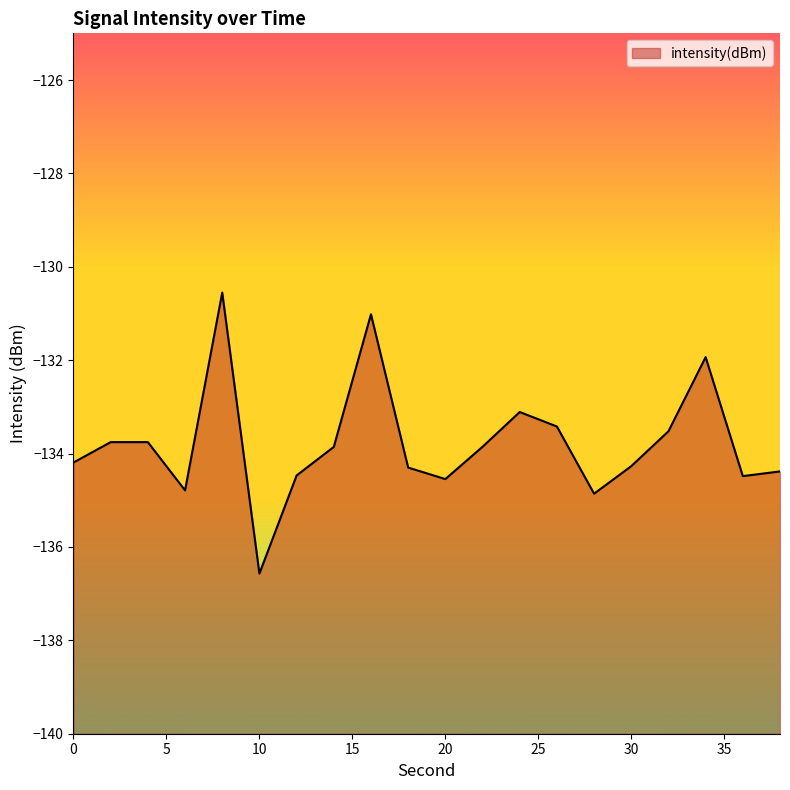

How many values exceed -133?

3